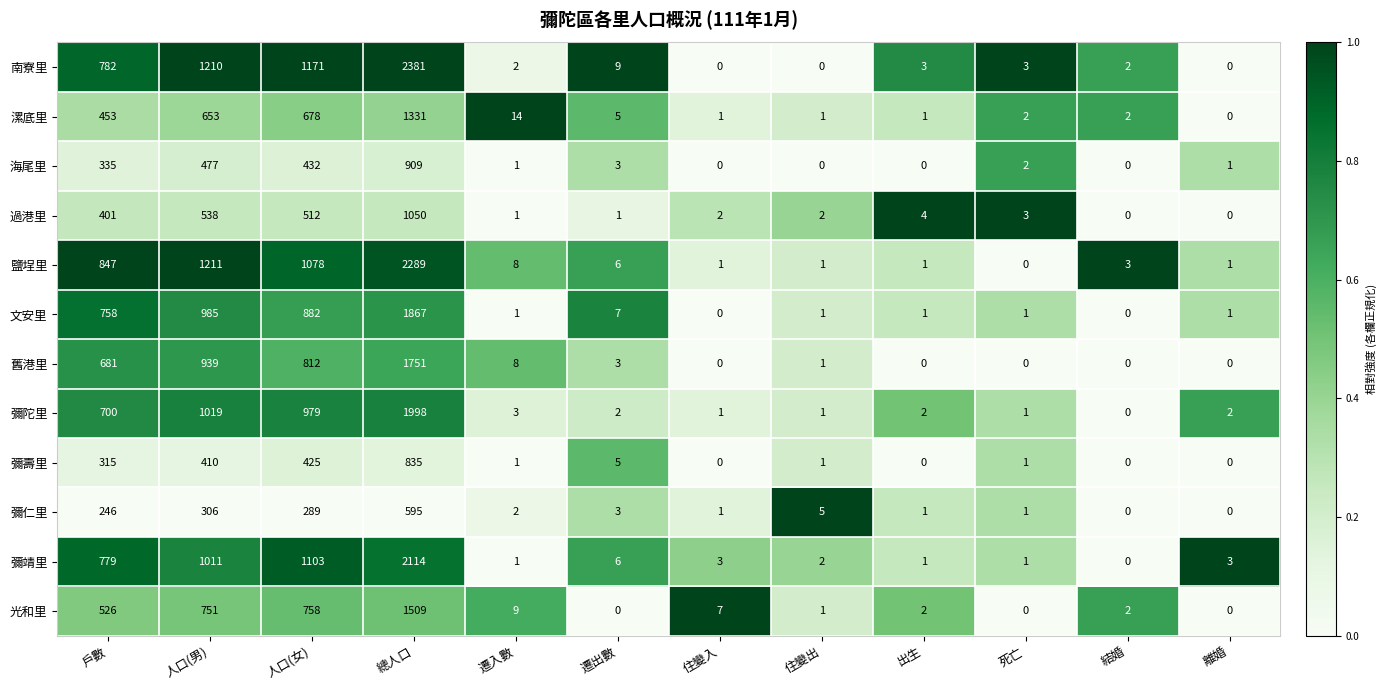

At which category is the sum across all series the highest?

總人口